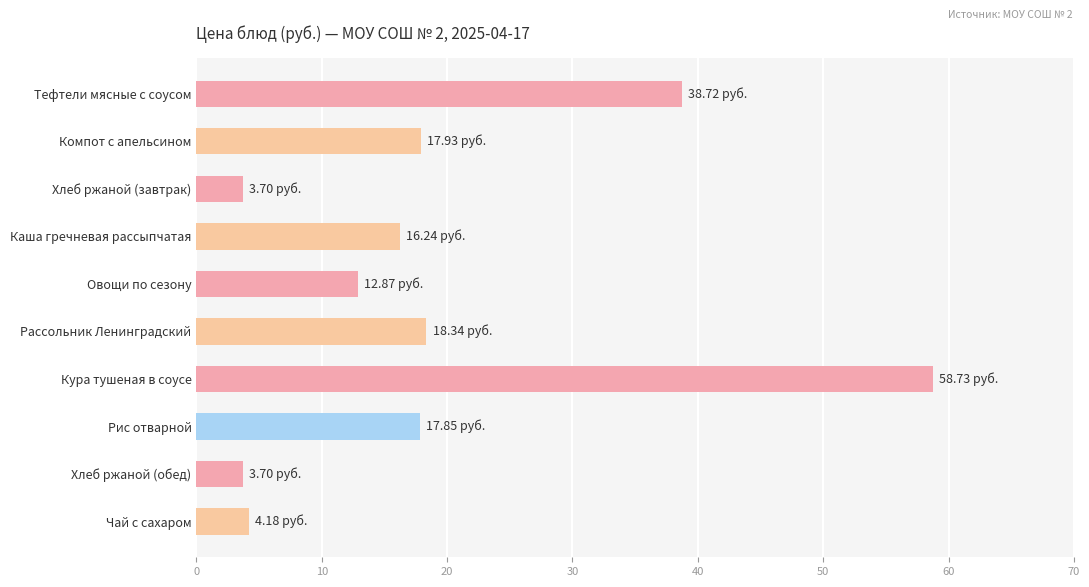

What is the label of the 10th bar from the bottom?

Тефтели мясные с соусом